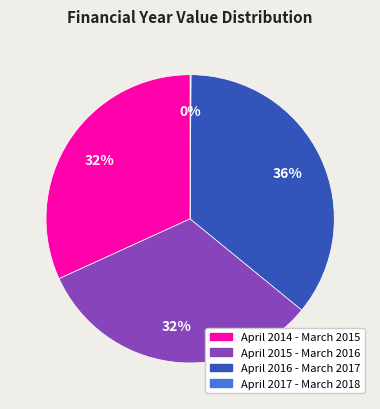

Approximately how many times larger is the value at April 2016 - March 2017 compared to April 2014 - March 2015?

1.1